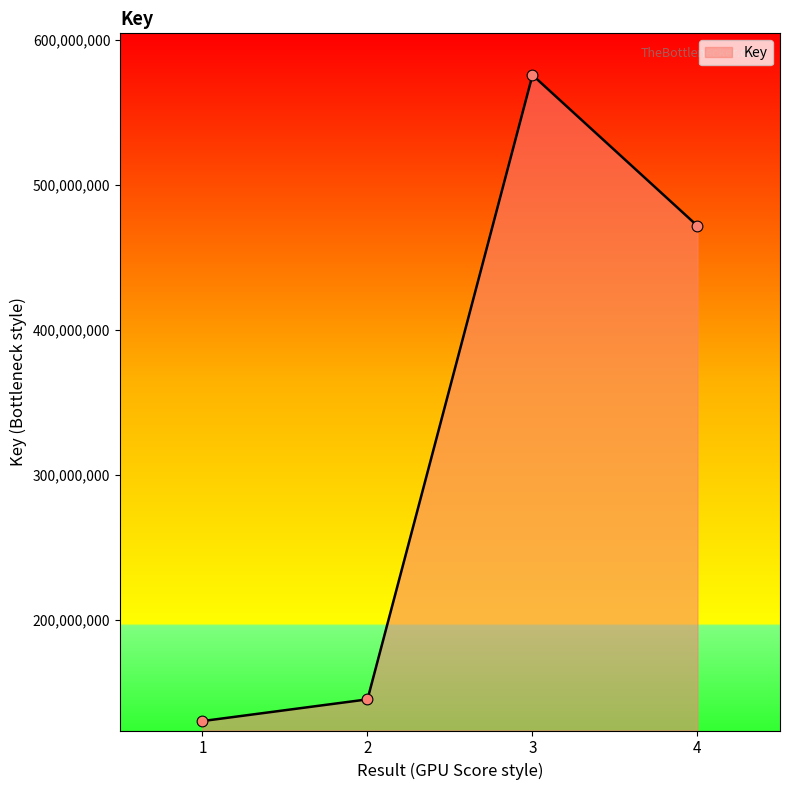

What is the change in value from 3 to 4?

-104040012